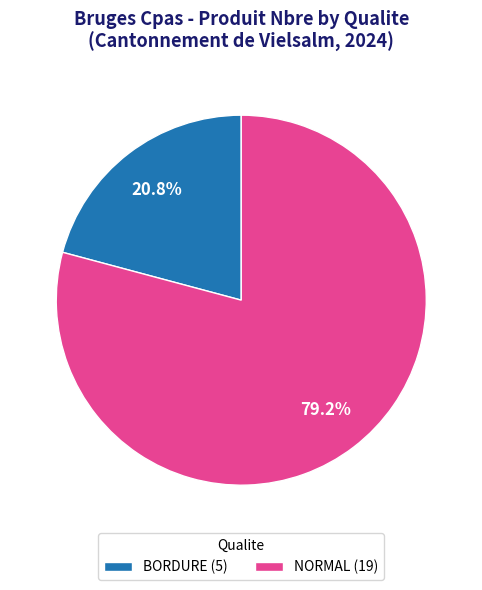

Is the sum of NORMAL and BORDURE greater than half?

Yes